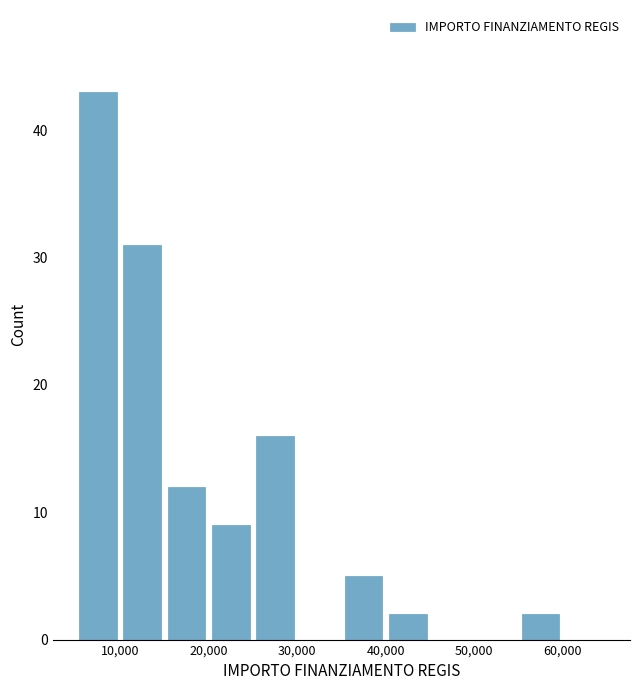

Reading left to right, list every bar in this chart as the range it spans on the x-axis followed by its height. The values are not printed on the chart, so give them approximately, as read against the axis.

5000 to 10000: 43
10000 to 15000: 31
15000 to 20000: 12
20000 to 25000: 9
25000 to 30000: 16
30000 to 35000: 0
35000 to 40000: 5
40000 to 45000: 2
45000 to 50000: 0
50000 to 55000: 0
55000 to 60000: 2
60000 to 65000: 0